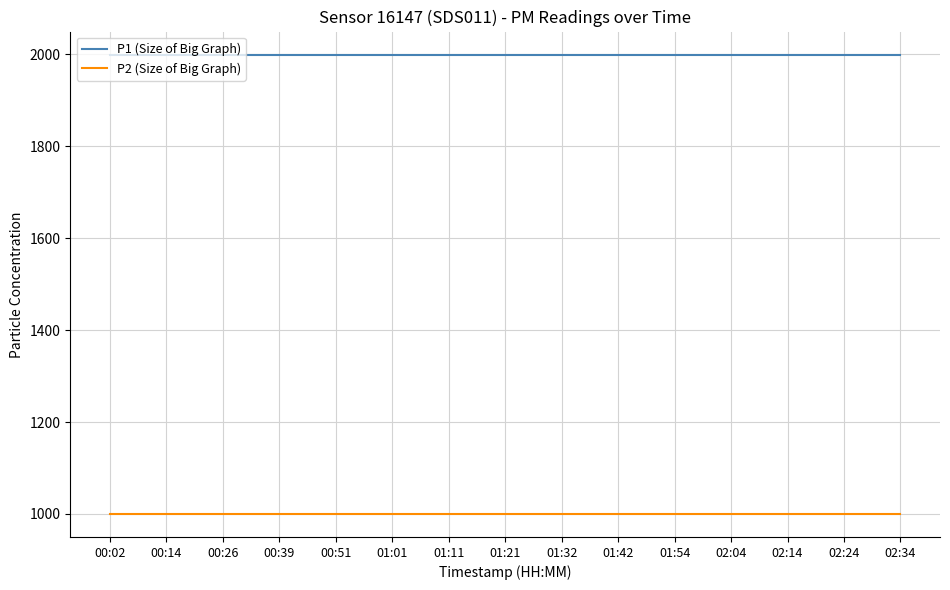

List the series in order of their peak value, highest first.

P1 (Size of Big Graph), P2 (Size of Big Graph)